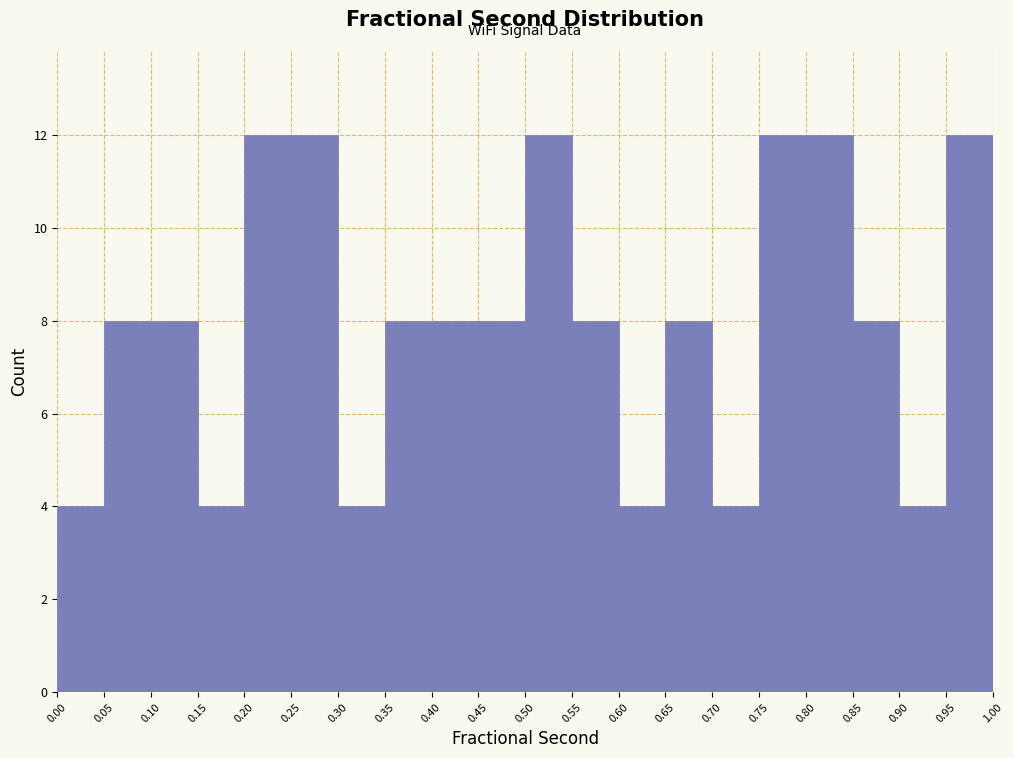

How tall is the bar that spans 0.80 to 0.85 on the x-axis? The values are not printed on the chart, so give them approximately, as read against the axis.

12